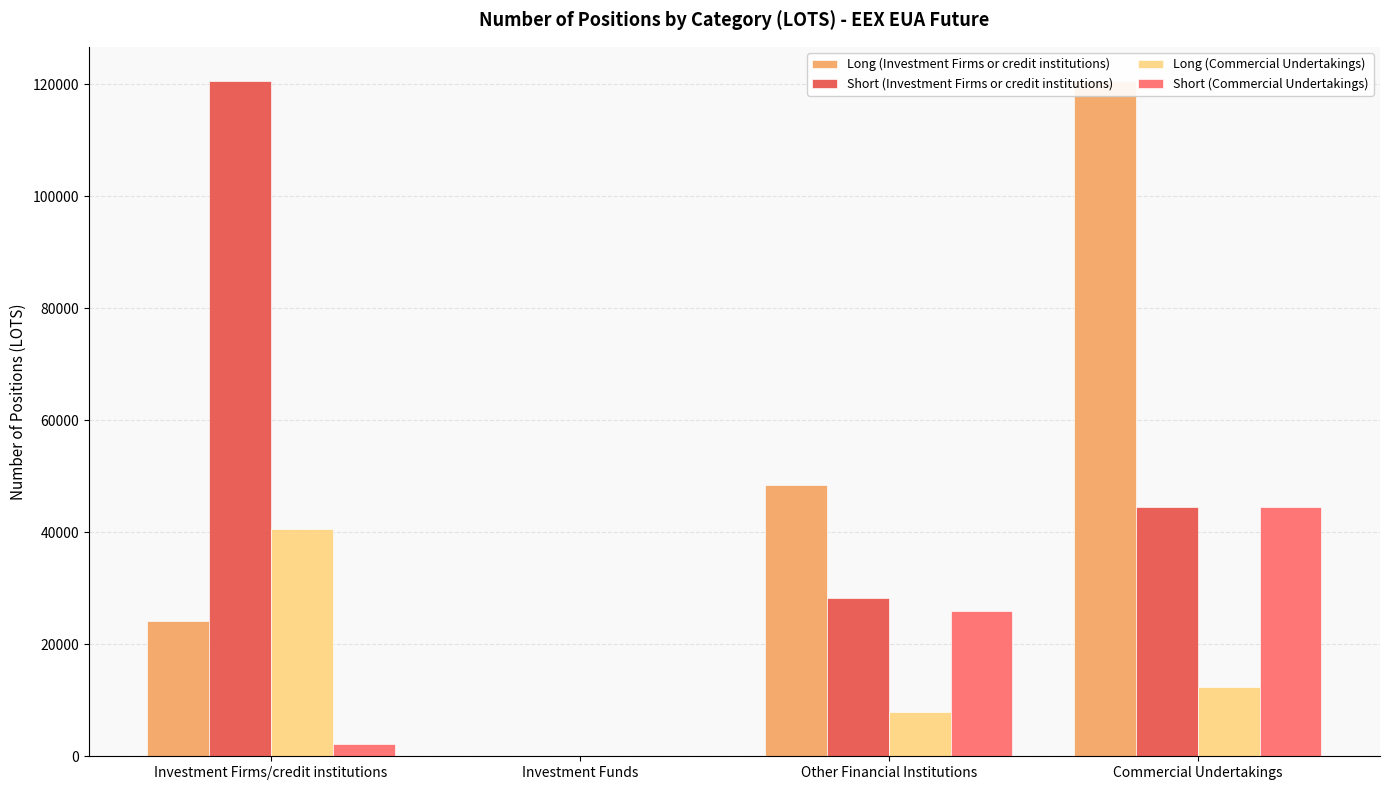

At which category is the sum across all series the highest?

Commercial Undertakings